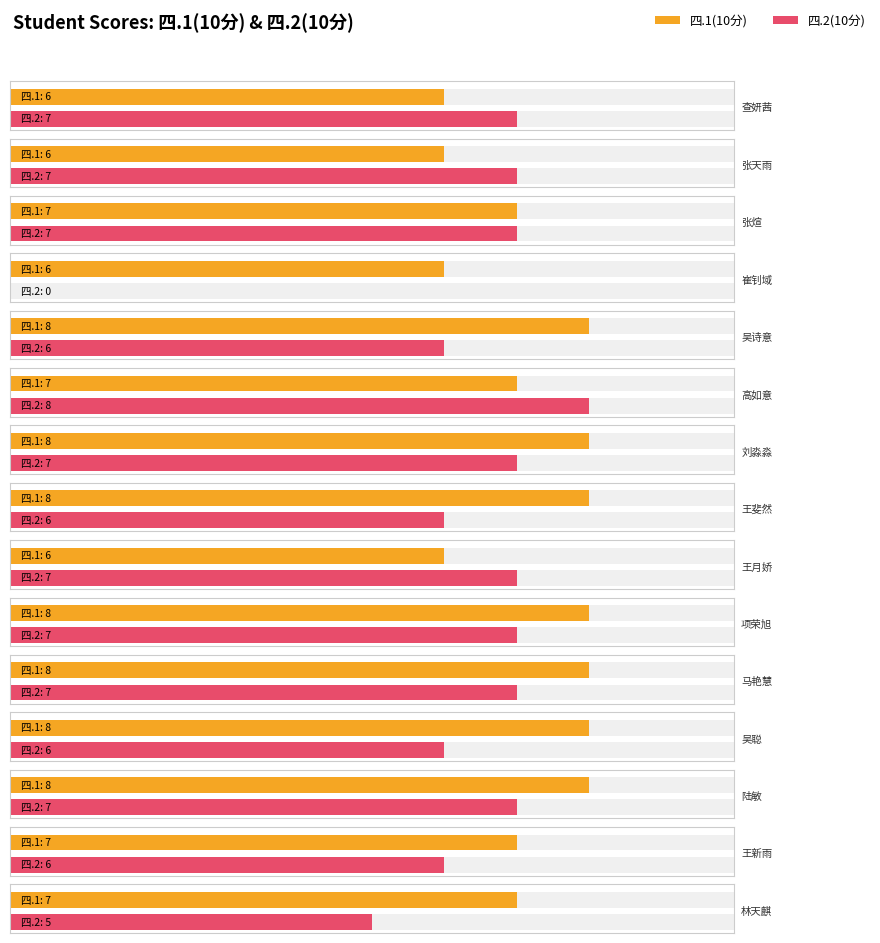

What is the value of the 四.1(10分) bar at the 13th from the left?

8